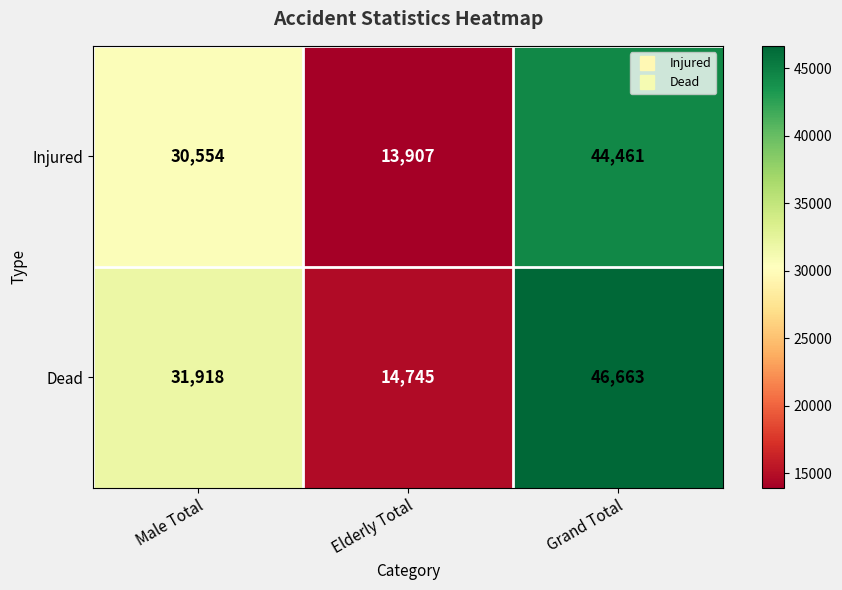

What is the approximate value of Injured at Grand Total, to the nearest 50?

44450